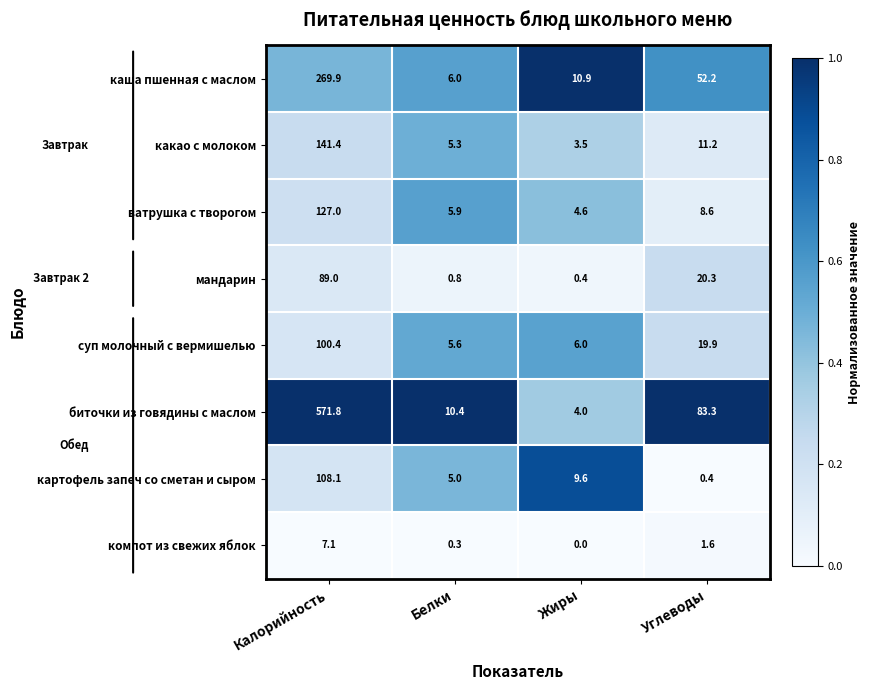

What is the approximate value of ватрушка с творогом at Калорийность?

127.0